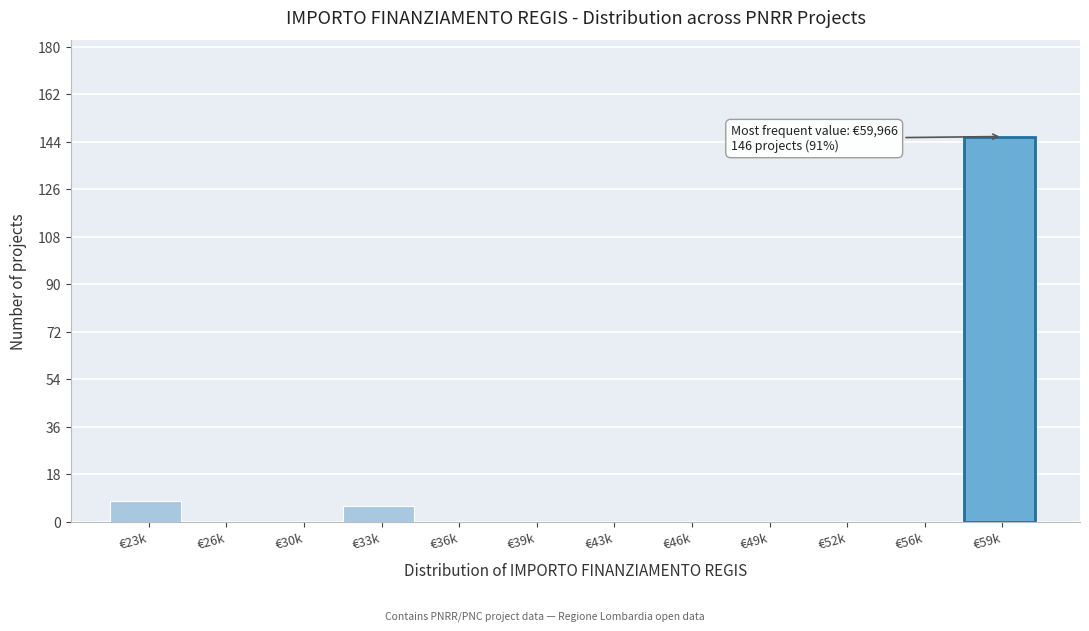

Reading left to right, extract all data points from this chart.

€23k=8	€26k=0	€30k=0	€33k=6	€36k=0	€39k=0	€43k=0	€46k=0	€49k=0	€52k=0	€56k=0	€59k=146